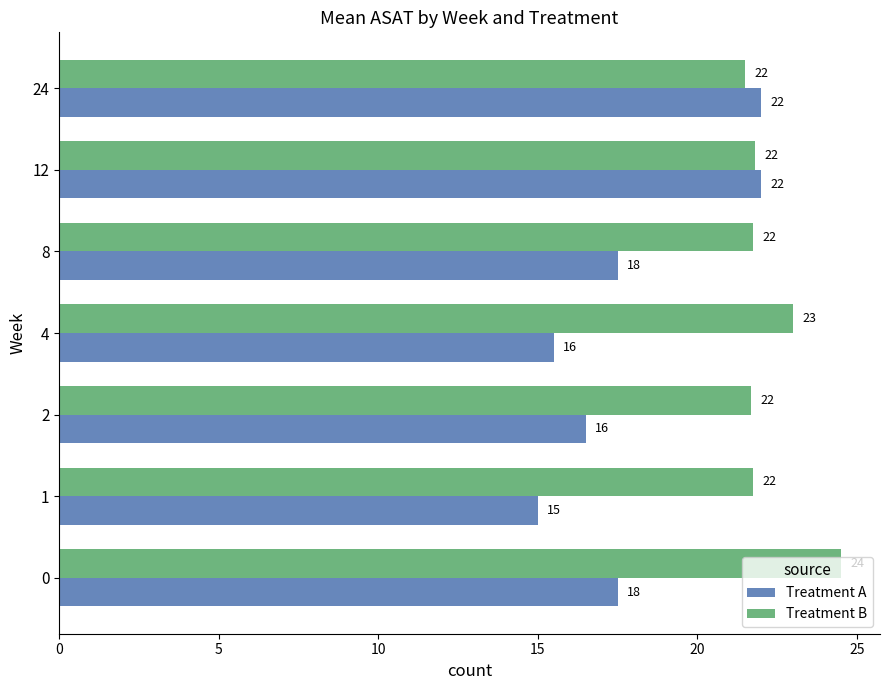

The Treatment A series shows 10.9 at 0. True or false?

False